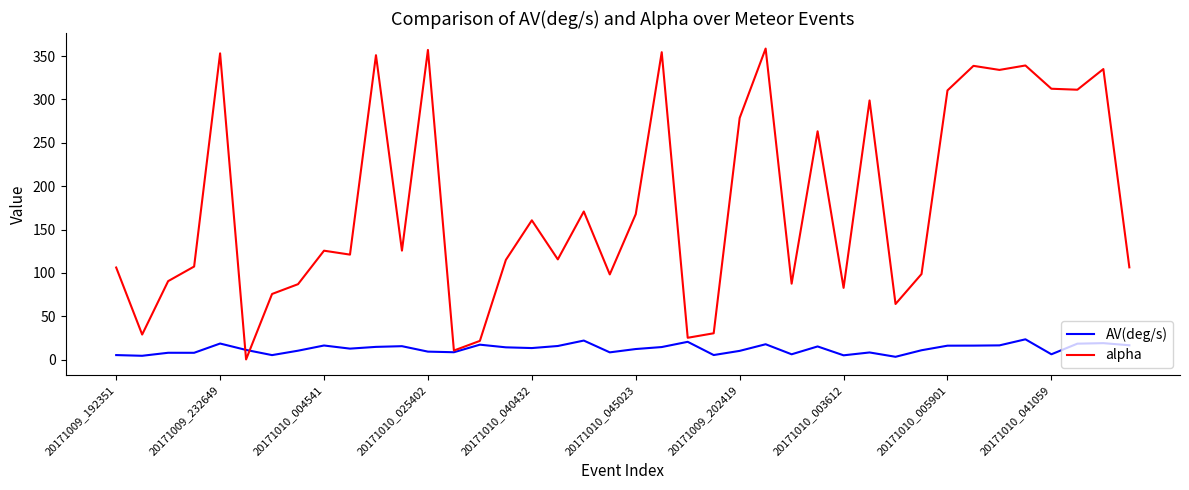

Rank the series by their maximum value, from highest to lowest.

alpha, AV(deg/s)